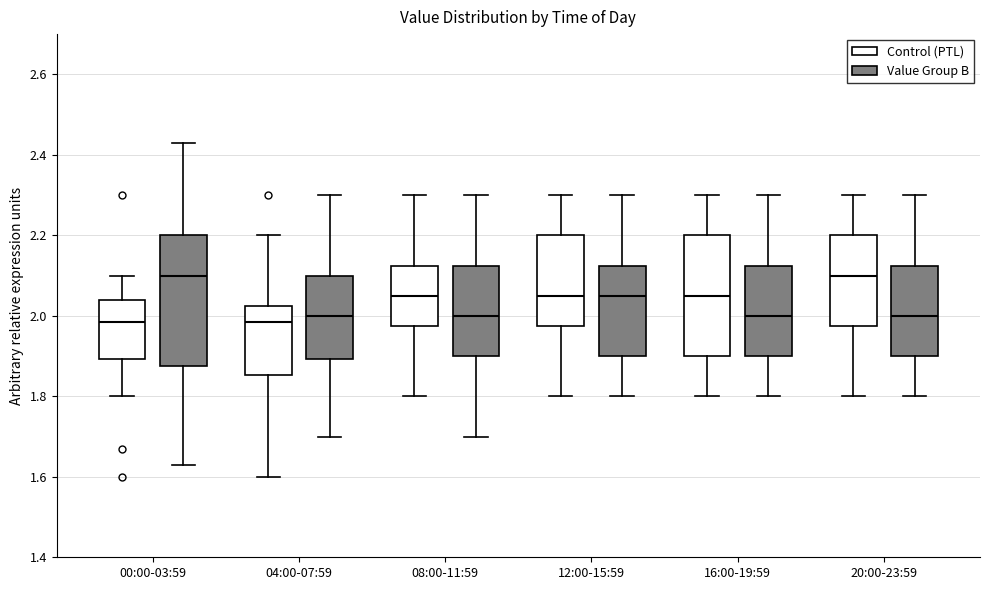

Where does the median line of the box for 04:00-07:59 (Control (PTL)) sit on the y-axis? The values are not printed on the chart, so give them approximately, as read against the axis.

1.98